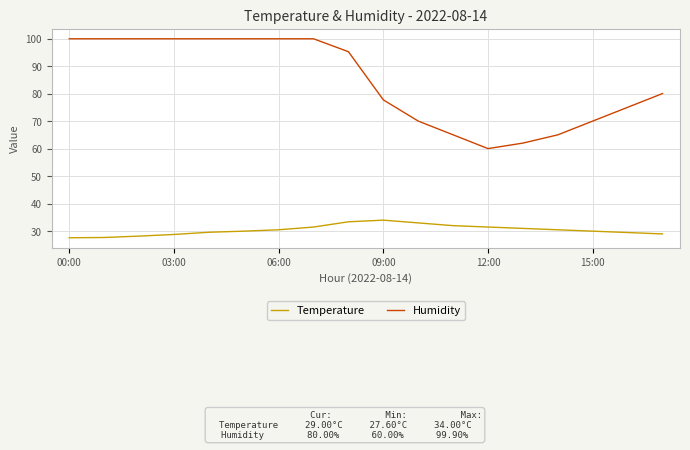

What is the highest value of the Temperature series?

34.0